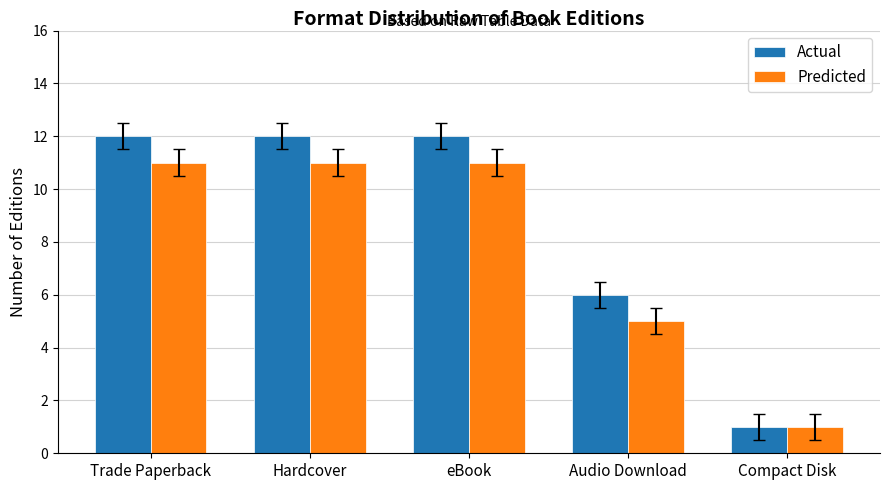

What is the minimum value shown in the chart?

1